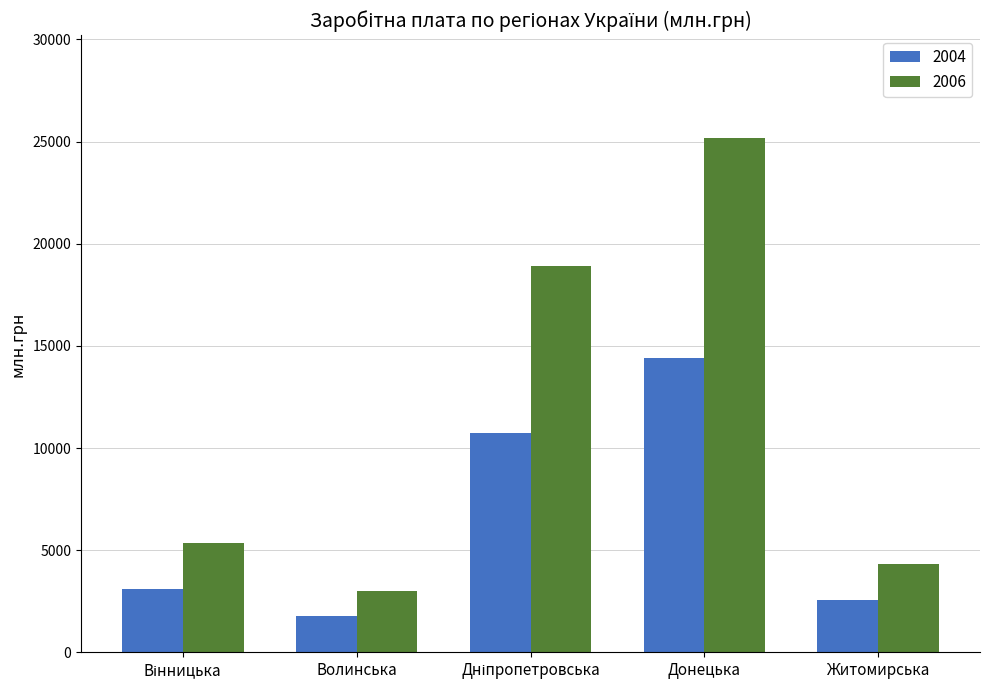

List the series in order of their overall mean, highest first.

2006, 2004